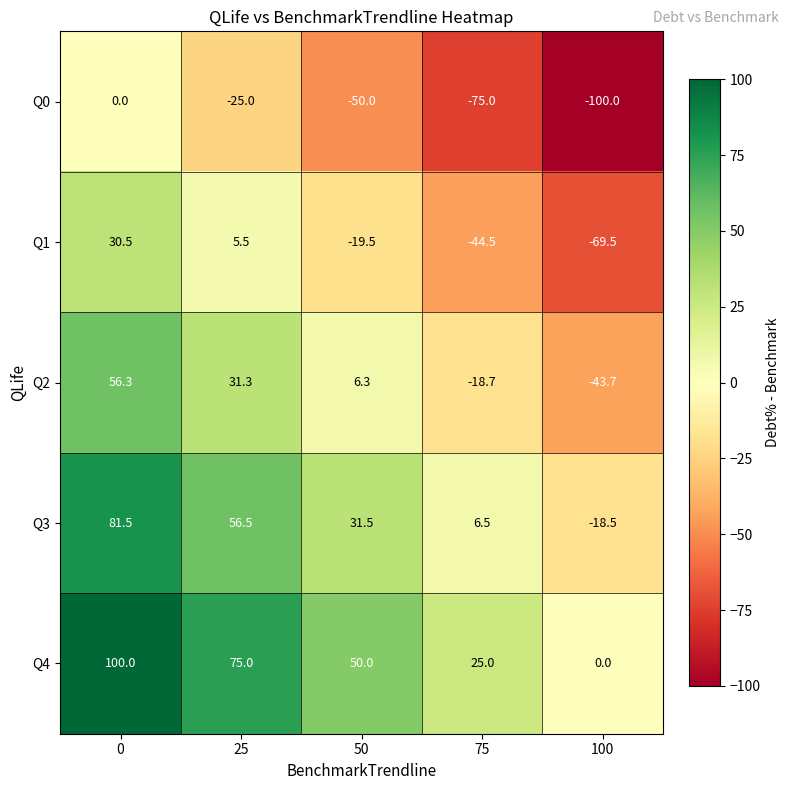

What is the total value across all series at 0?

268.3